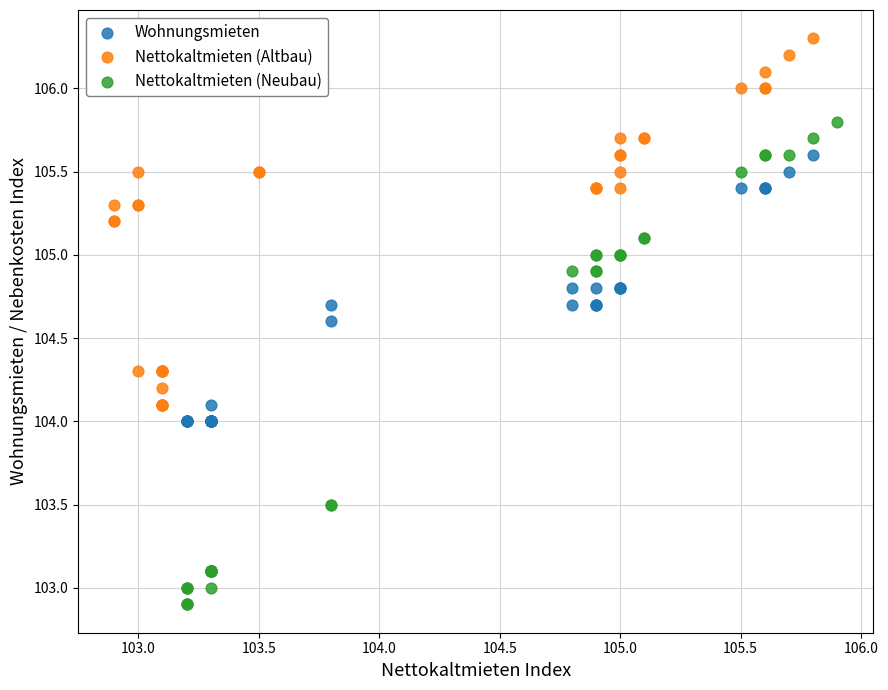

Which series has the largest Y range (max minus min)?

Nettokaltmieten (Neubau)